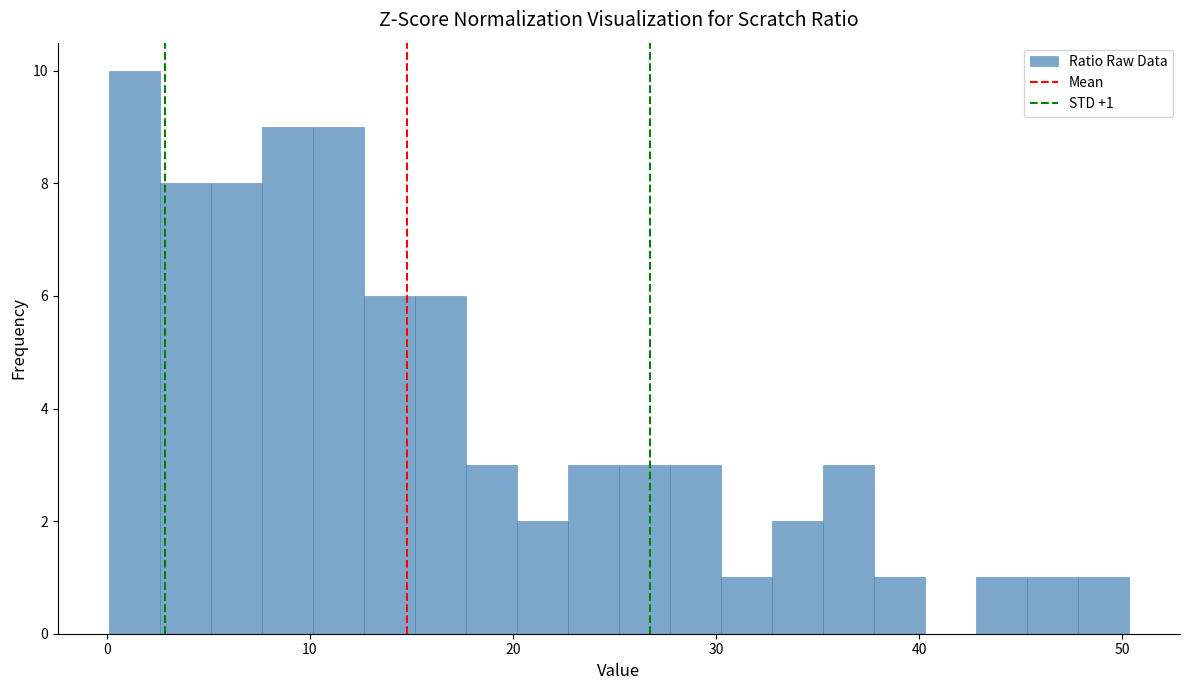

Read against the x-axis, roughly where is the centre of the tallest bar?

1